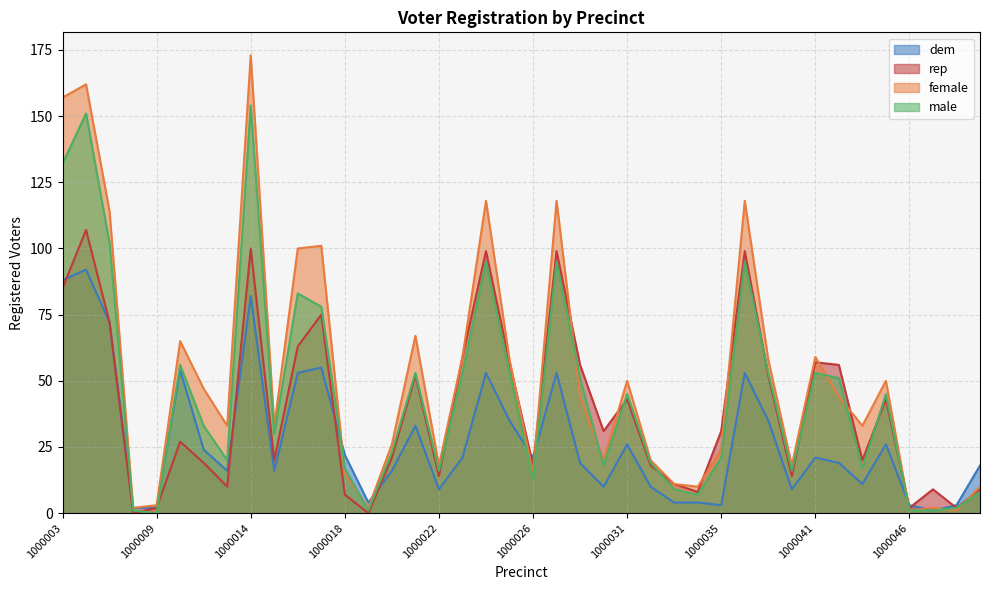

True or false: male has more than 2 interior local peaks.

True